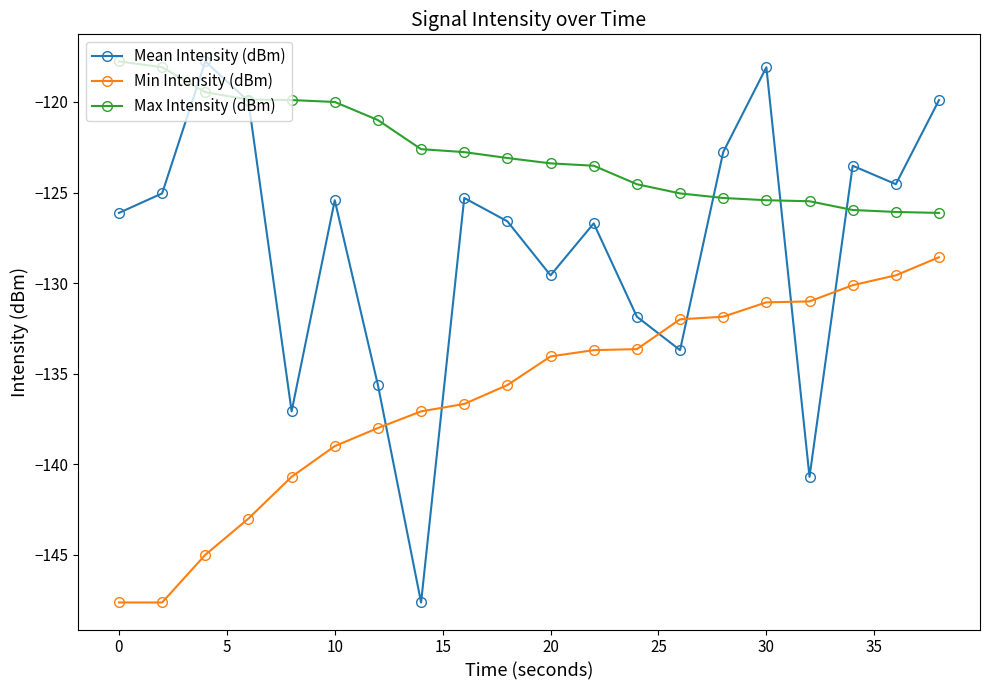

Which series has the largest total across all categories?

Max Intensity (dBm)